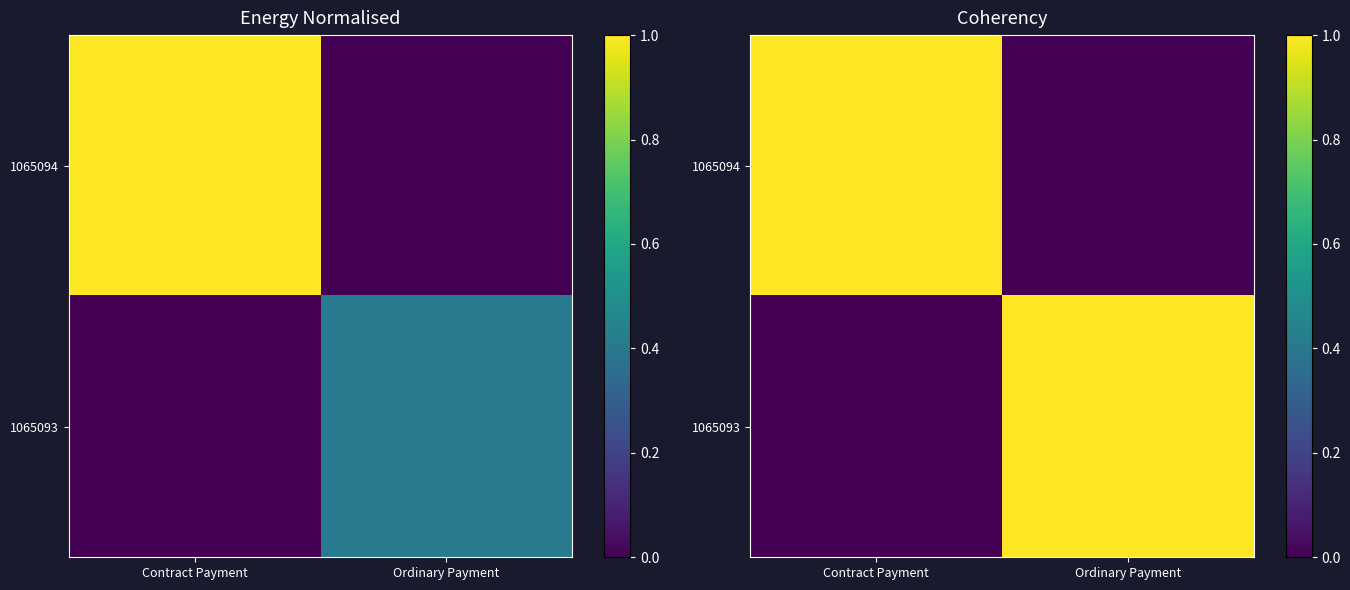

How many values in the 1065093 series are below 1?

1